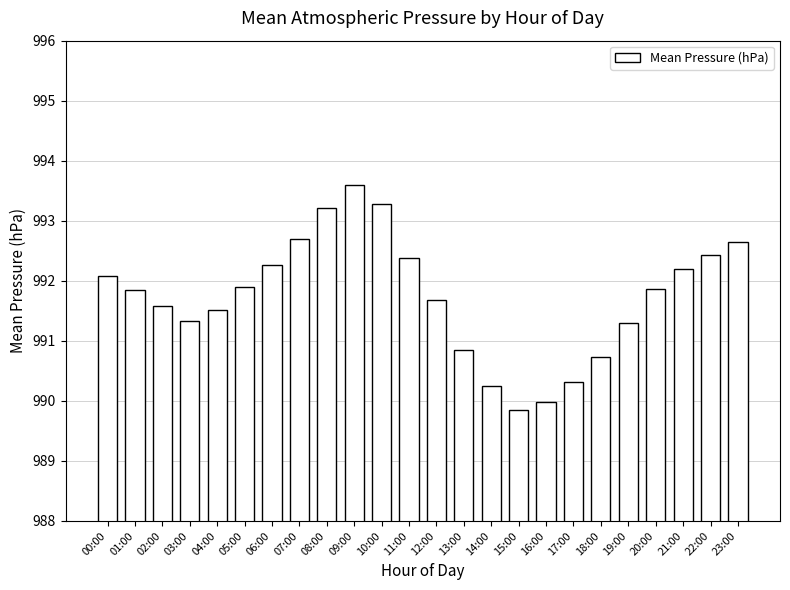

What is the sum of the values at 05:00 and 15:00?

1981.8